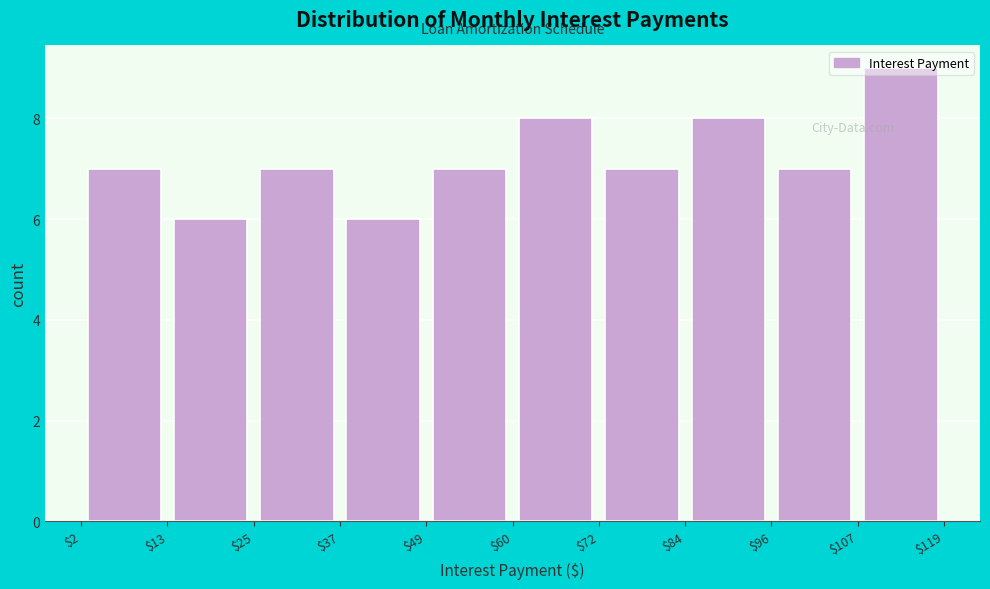

Over which range of the x-axis is the bar tallest?

$107 to $119